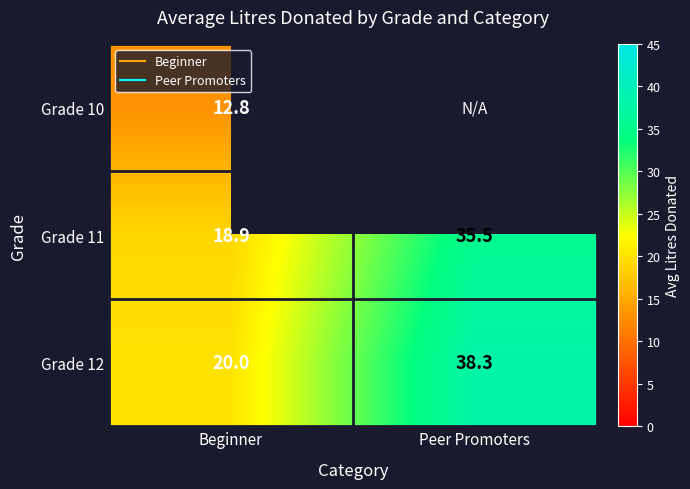

What is the difference between the Grade 12 values at Peer Promoters and Beginner?

18.3